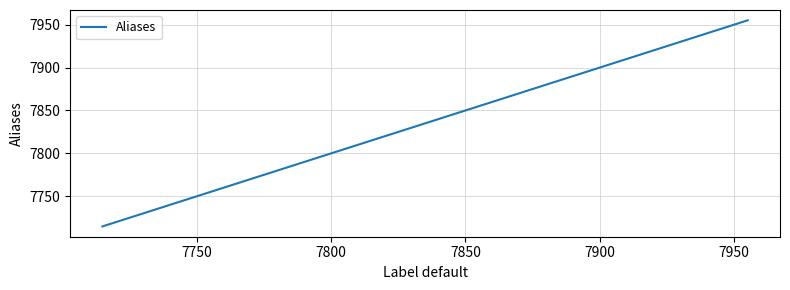

What is the maximum value shown in the chart?

7955